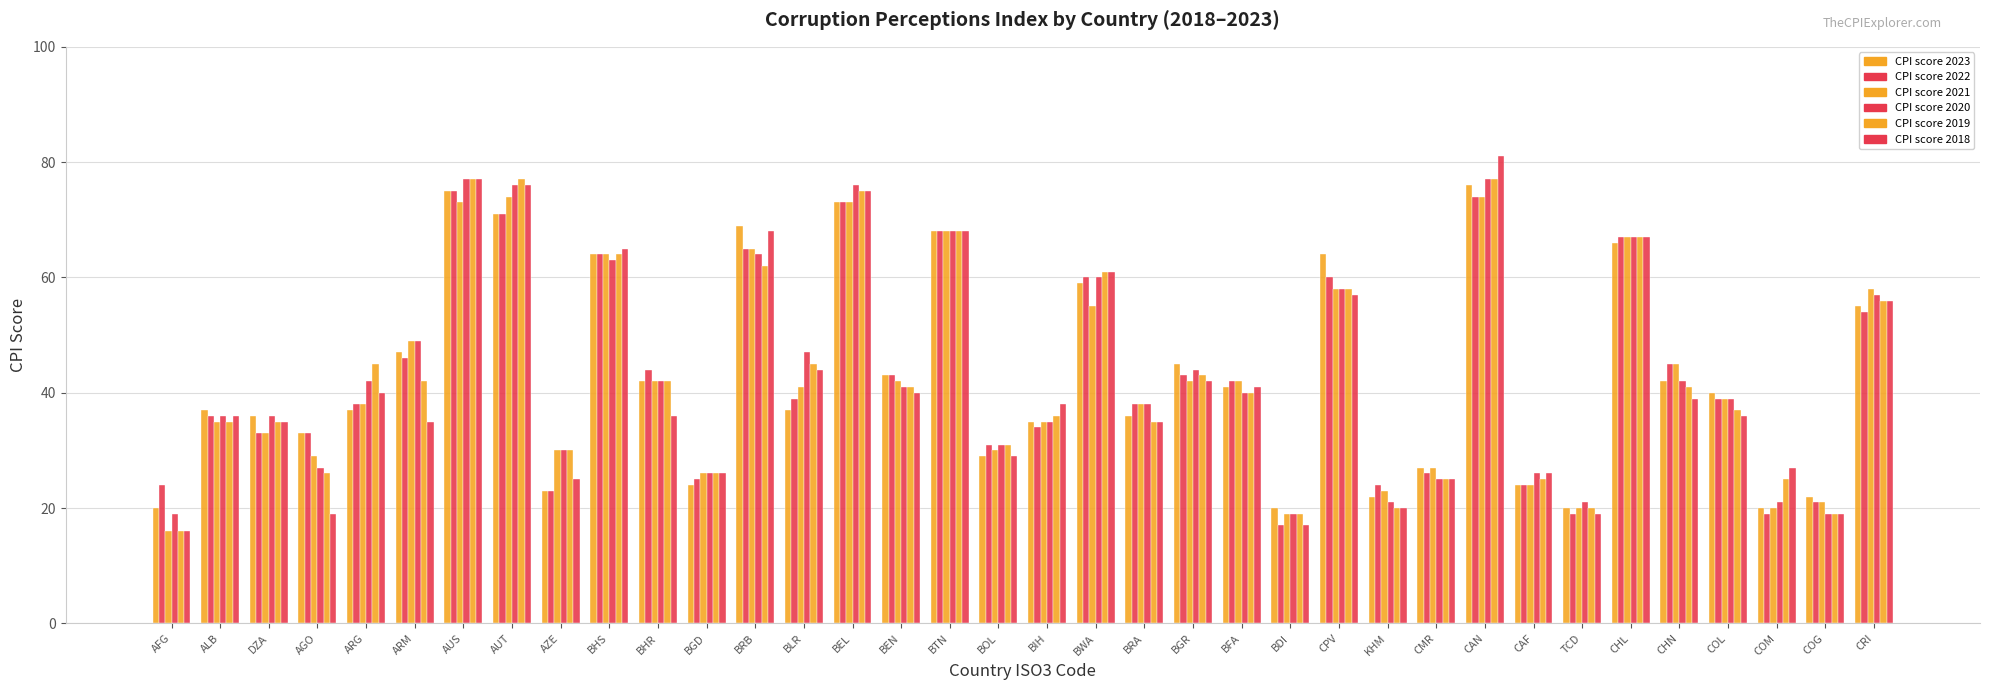

How many bars are there in each group?

6